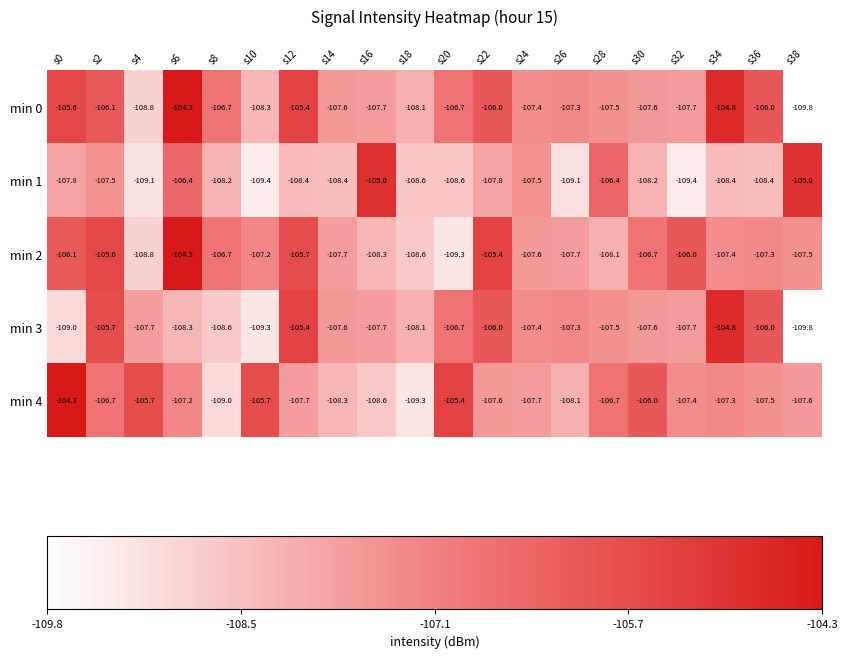

What is the difference between the min 3 values at s28 and s8?

1.1